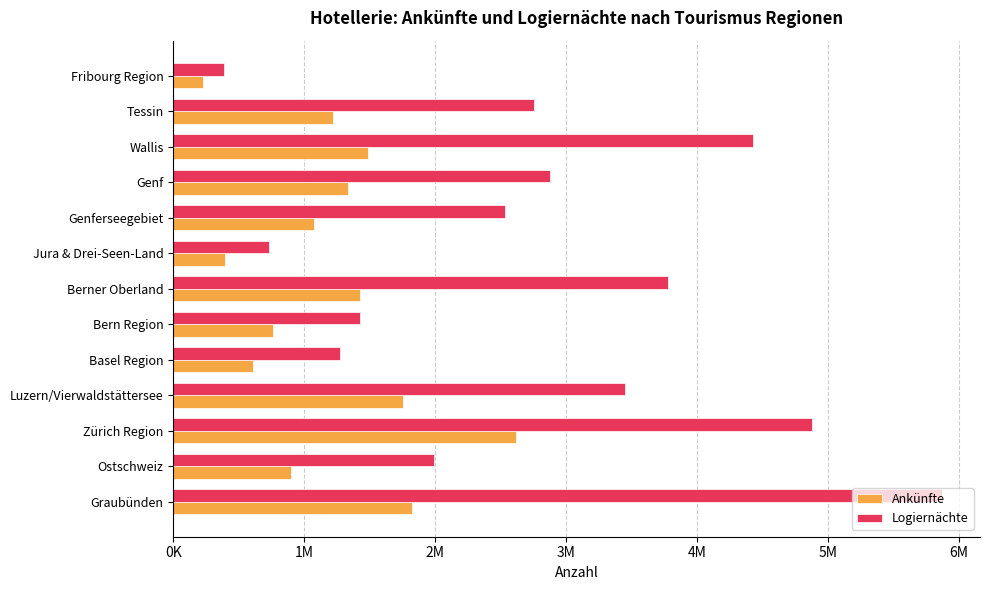

What are all the series names shown in the legend?

Ankünfte, Logiernächte